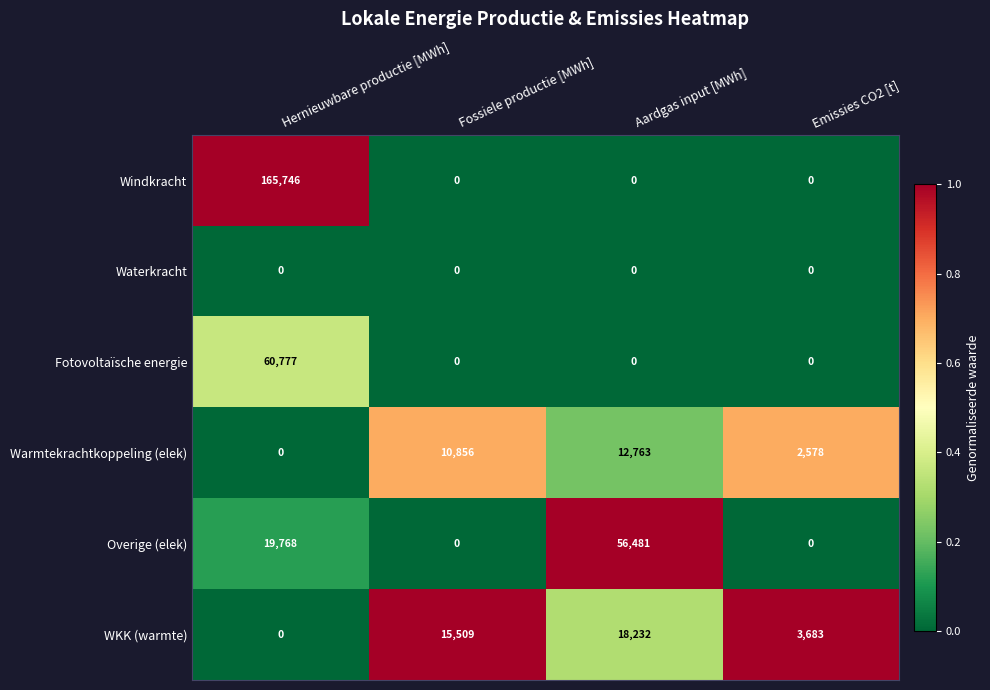

Which series has the largest total across all categories?

Windkracht